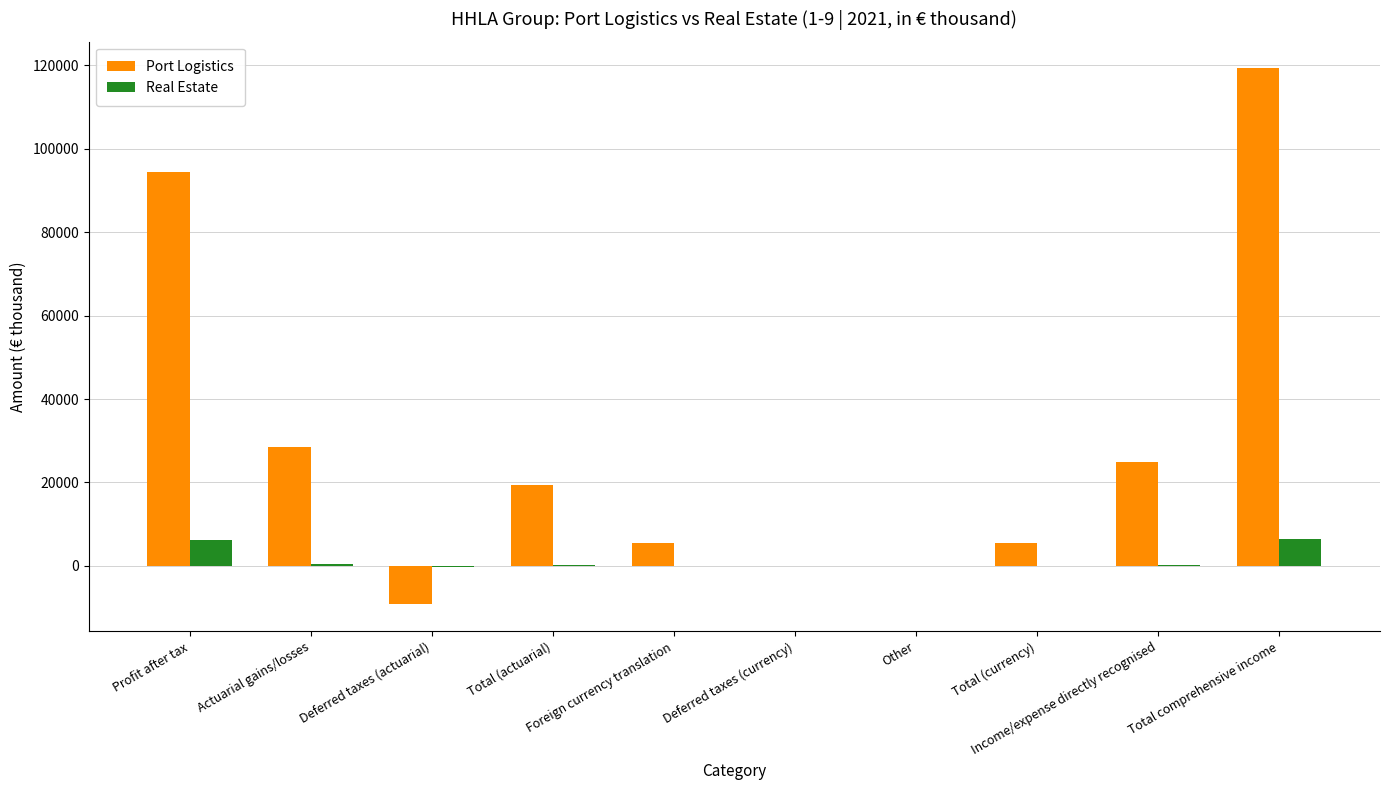

Which series has the largest total across all categories?

Port Logistics